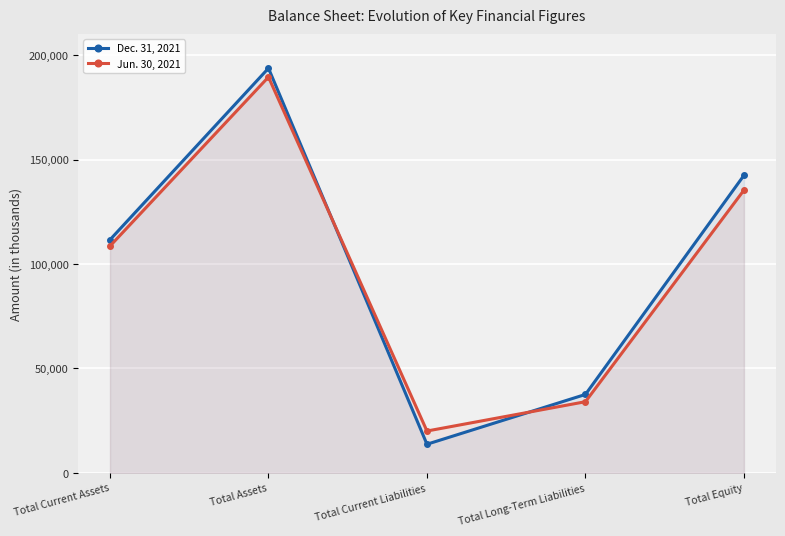

How many lines are shown in the chart?

2